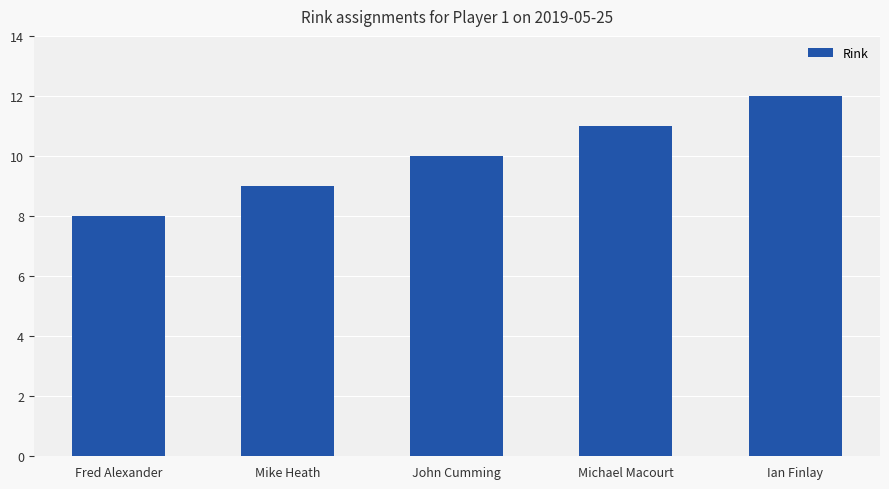

What is the difference between the second highest and second lowest values?

2